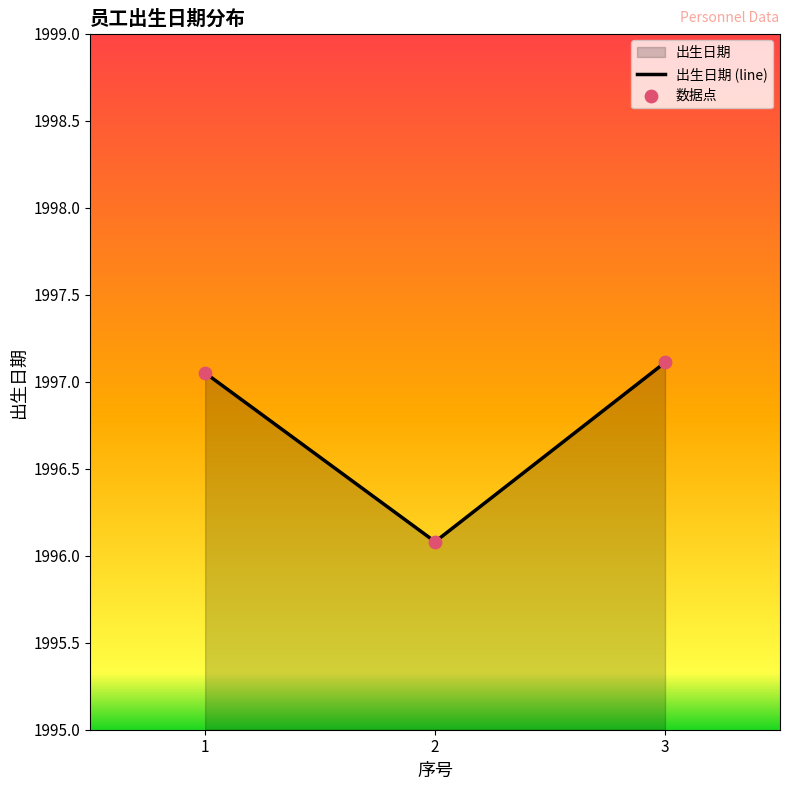

What is the ratio of the value at 1 to the value at 3?

1.0